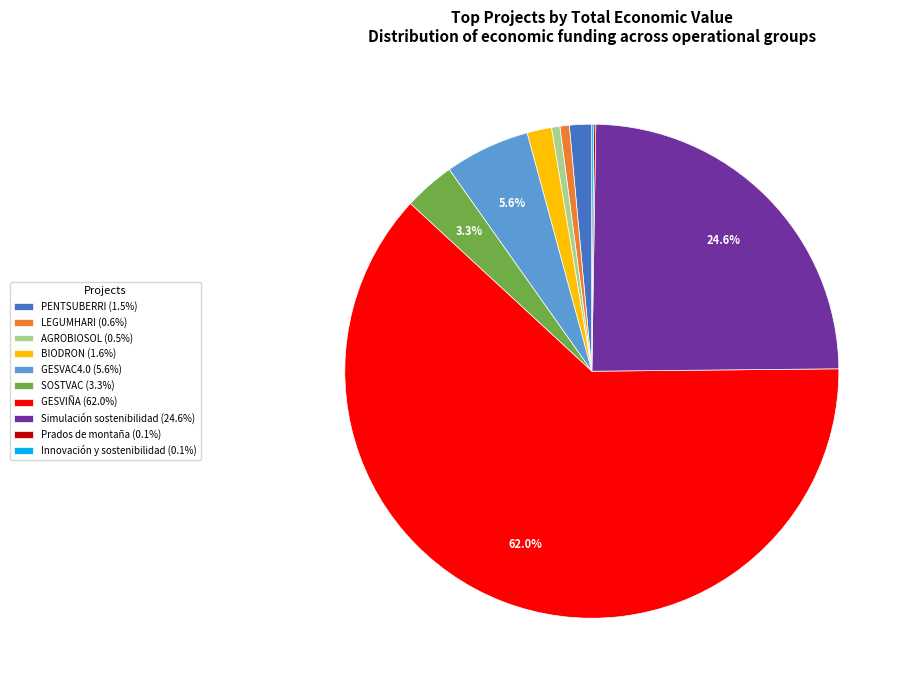

To the nearest percent, what is the difference between the largest and smallest slice percentages?

62%